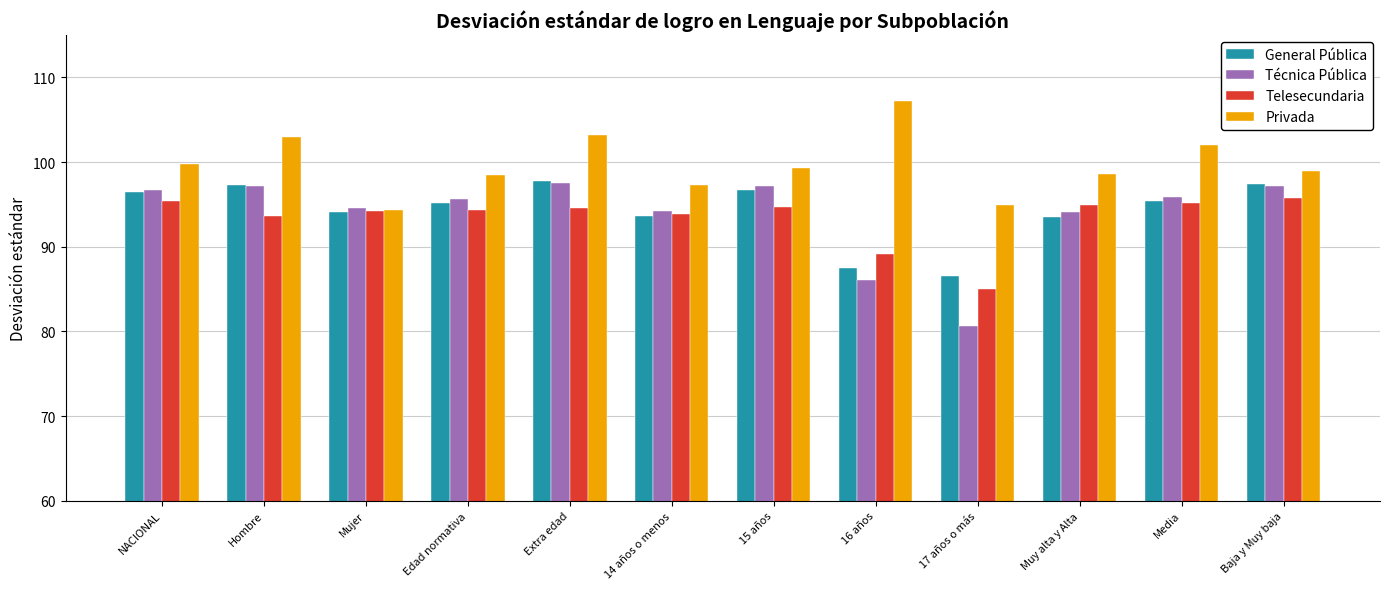

The Telesecundaria series shows 94.6 at 15 años. True or false?

True